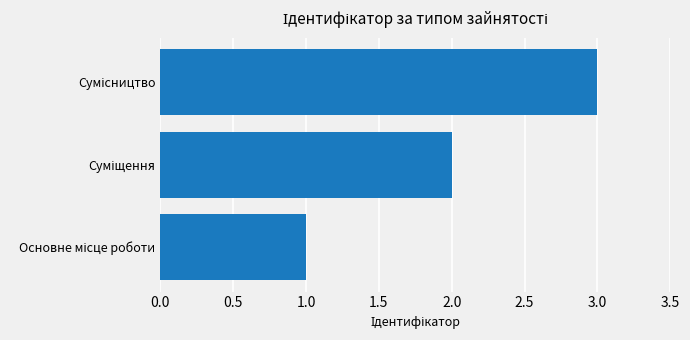

What is the sum of all values?

6